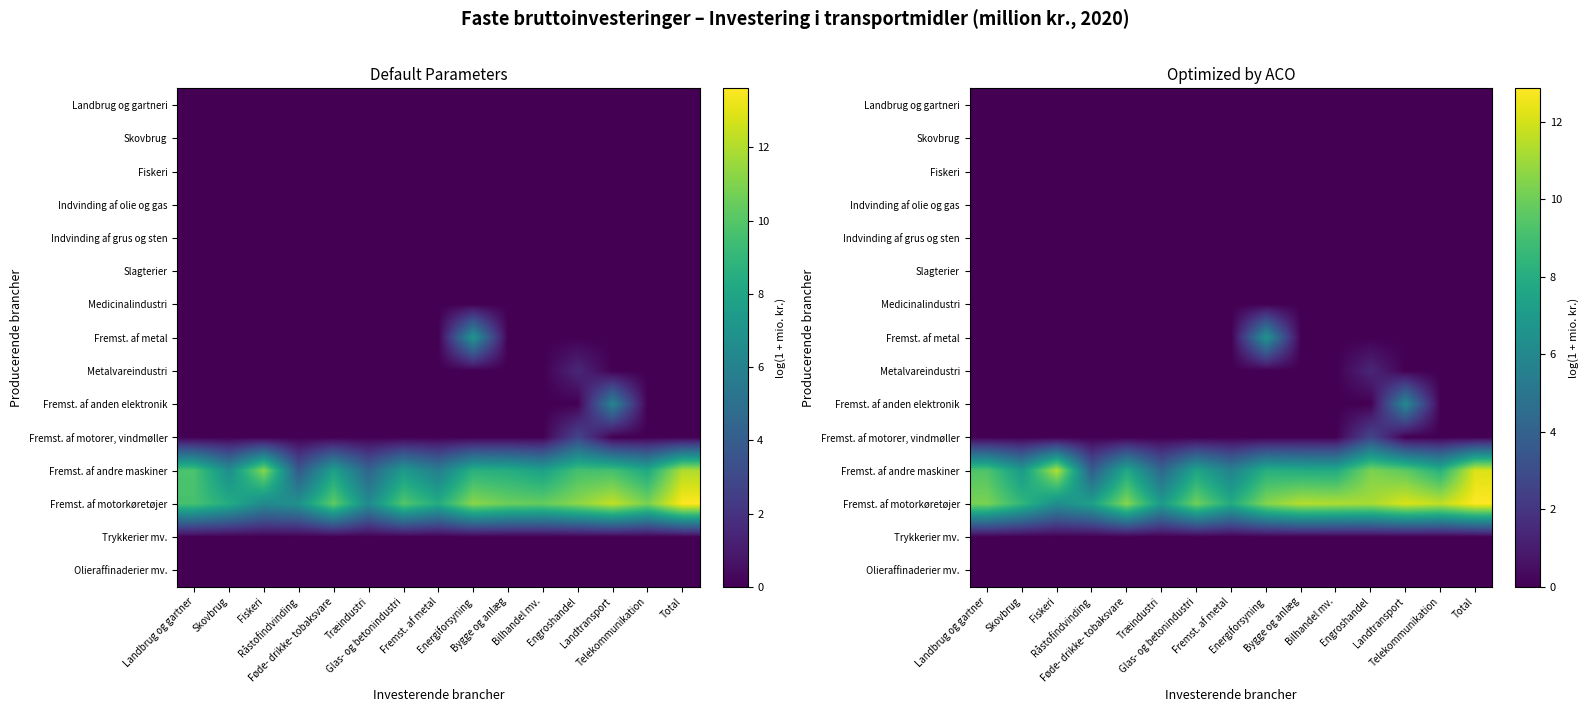

Is it true that Fremst. af metal equals 0.0 at Glas- og betonindustri?

True